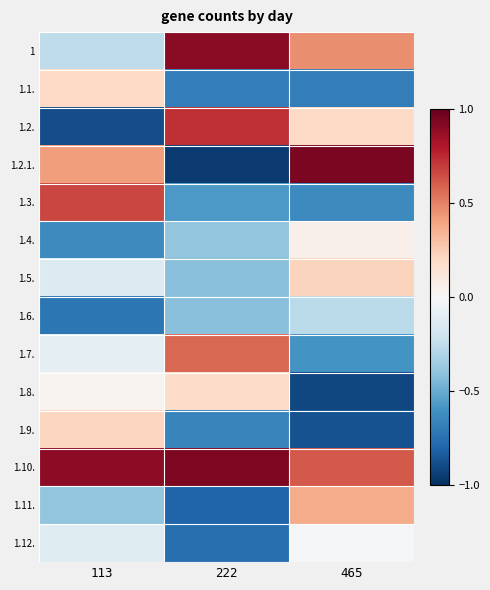

What is the spread (max minus min) of values at 465?

1.8